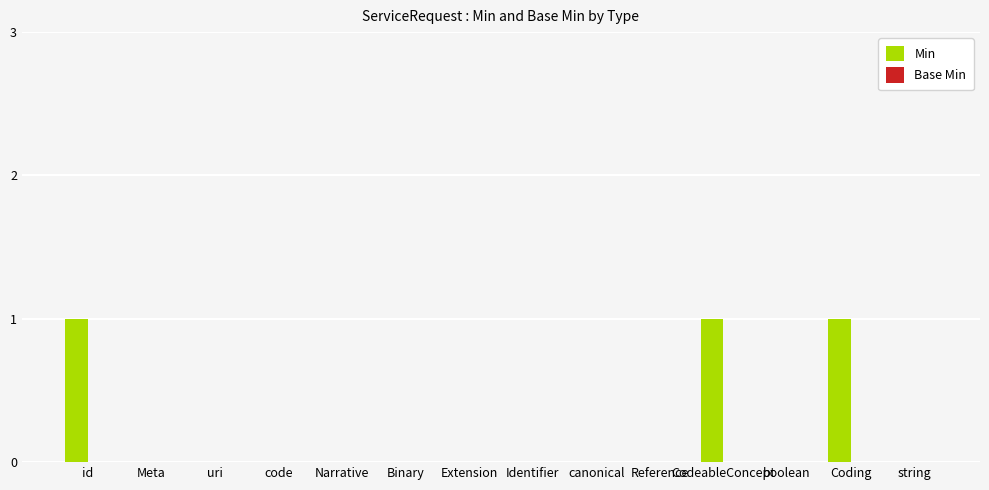

Are the bars horizontal?

No